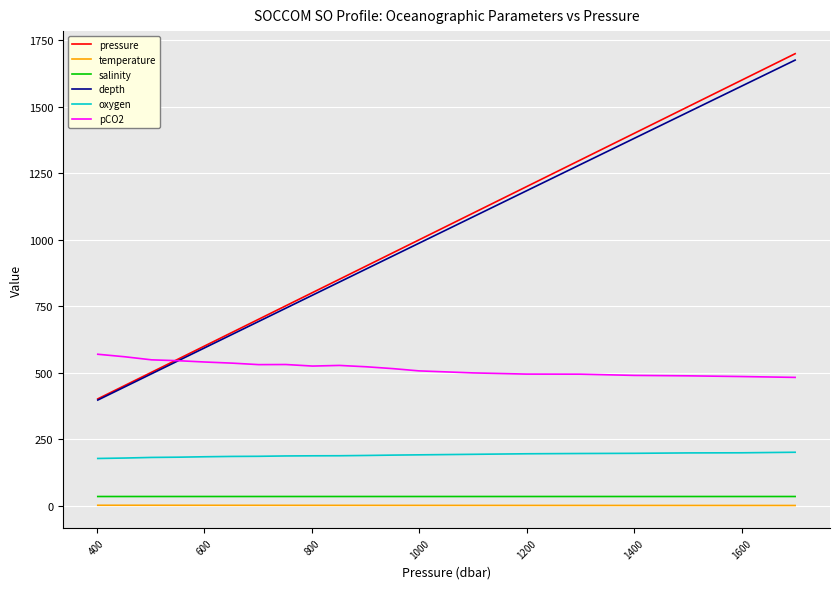

True or false: temperature and pCO2 cross at least once.

False